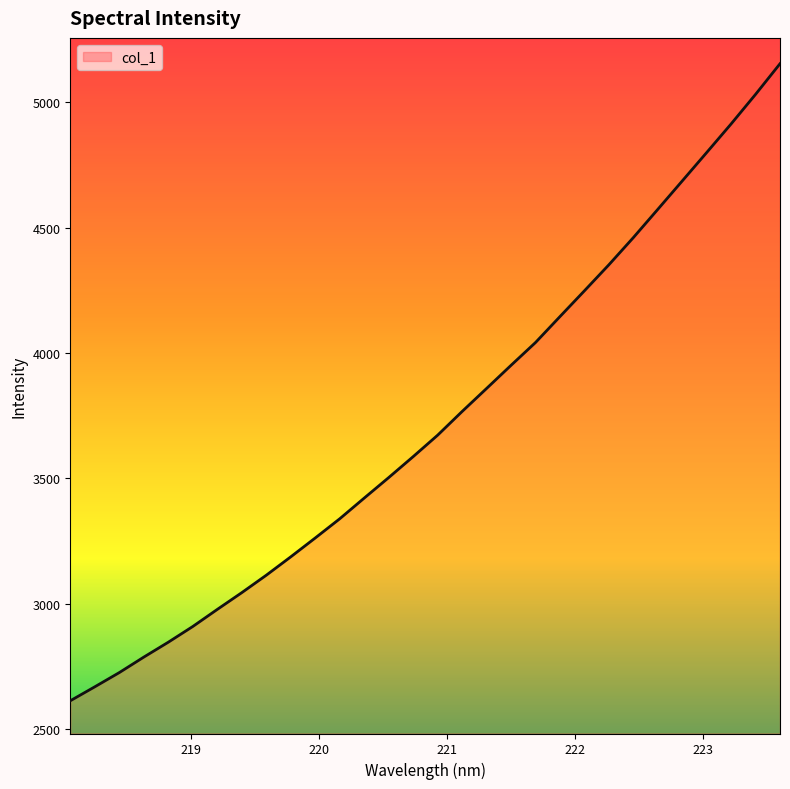

How many series are shown in this chart?

1